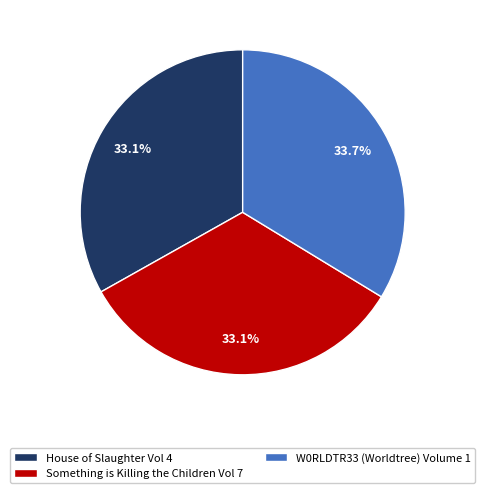

What percentage is the House of Slaughter Vol 4 slice, to the nearest percent?

33%